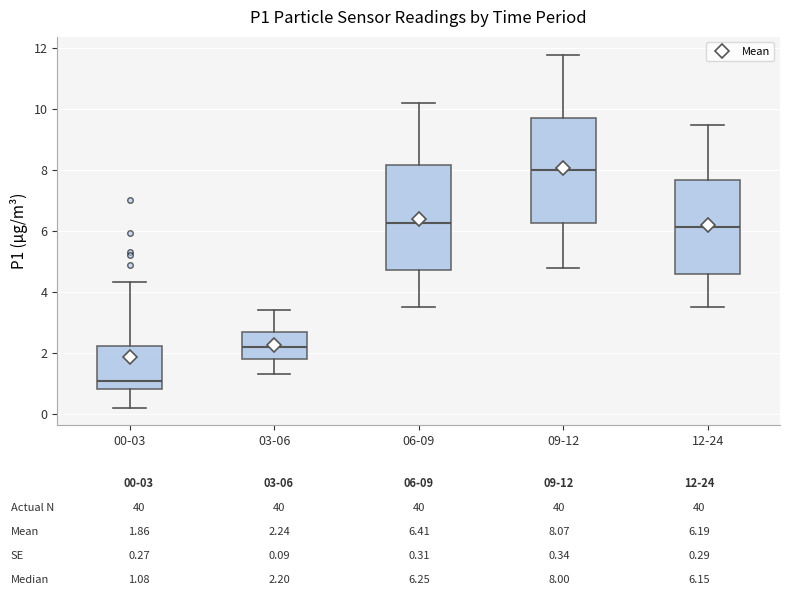

Where does the median line of the box for 09-12 sit on the y-axis? The values are not printed on the chart, so give them approximately, as read against the axis.

8.0